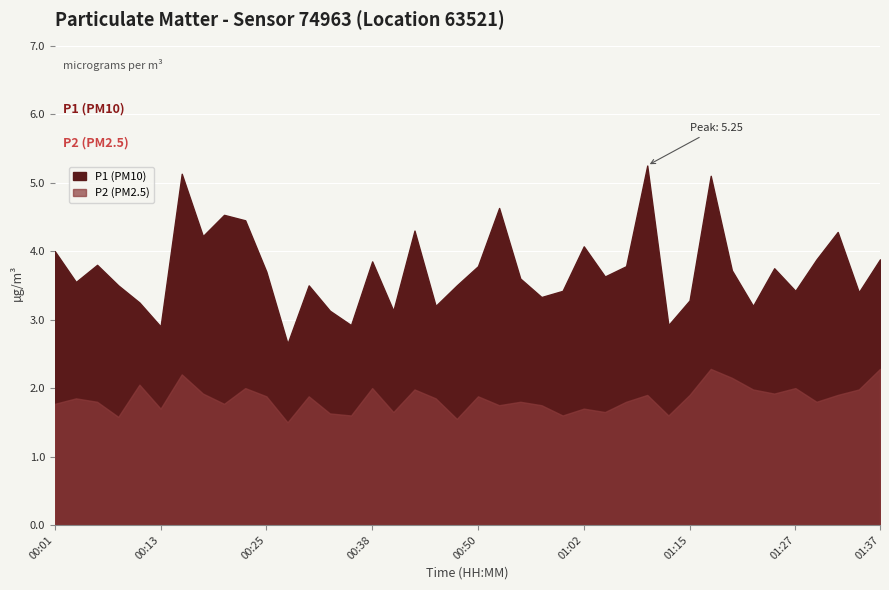

What is the total value across all series at 00:58?

5.1